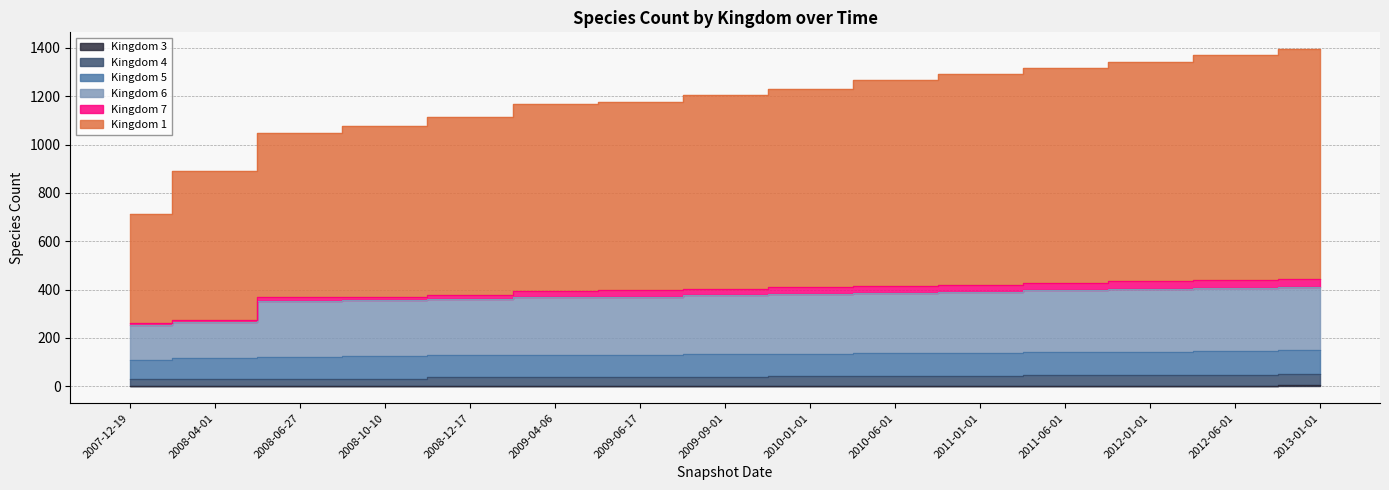

The 1 series shows 1318 at 2011-06-01. True or false?

True